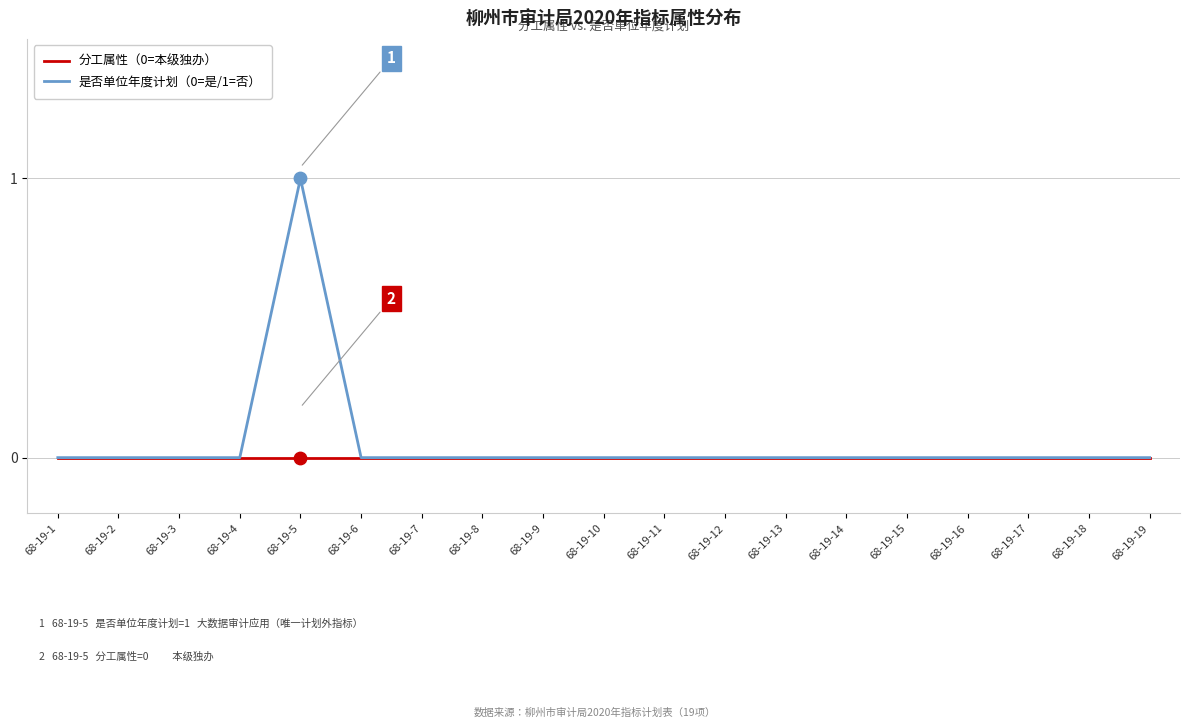

Which series has the widest spread of values?

是否单位年度计划（0=是/1=否）